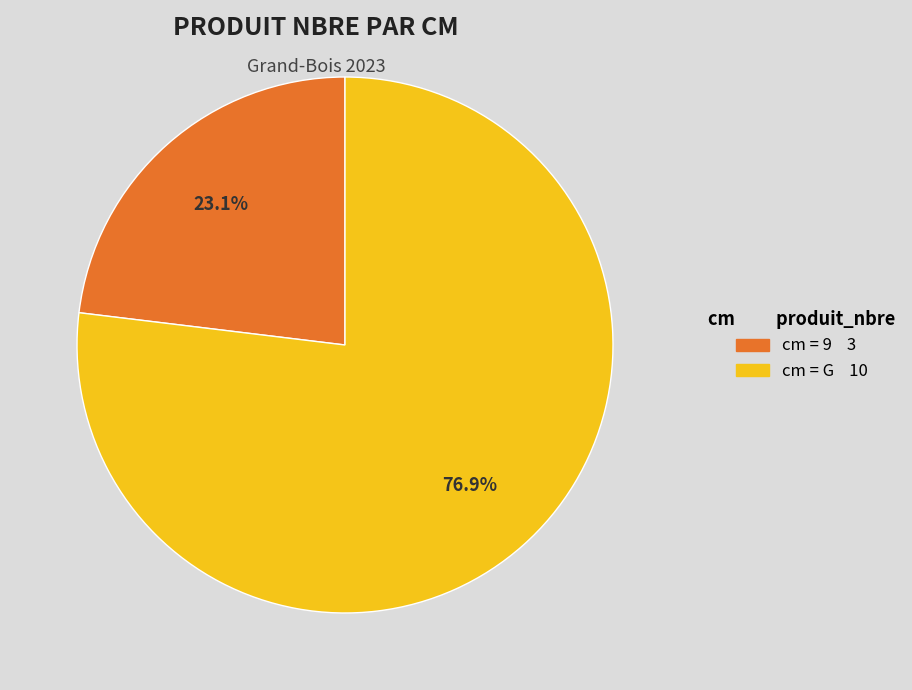

Is there any slice that represents more than half of the pie?

Yes